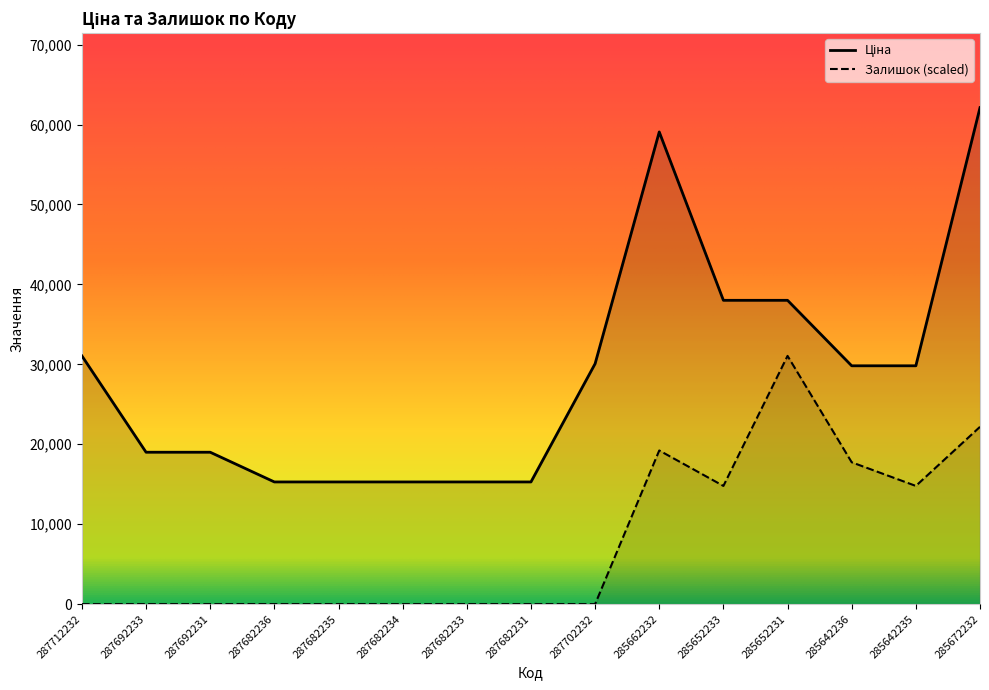

What is the average value of the Залишок series?

7986.5